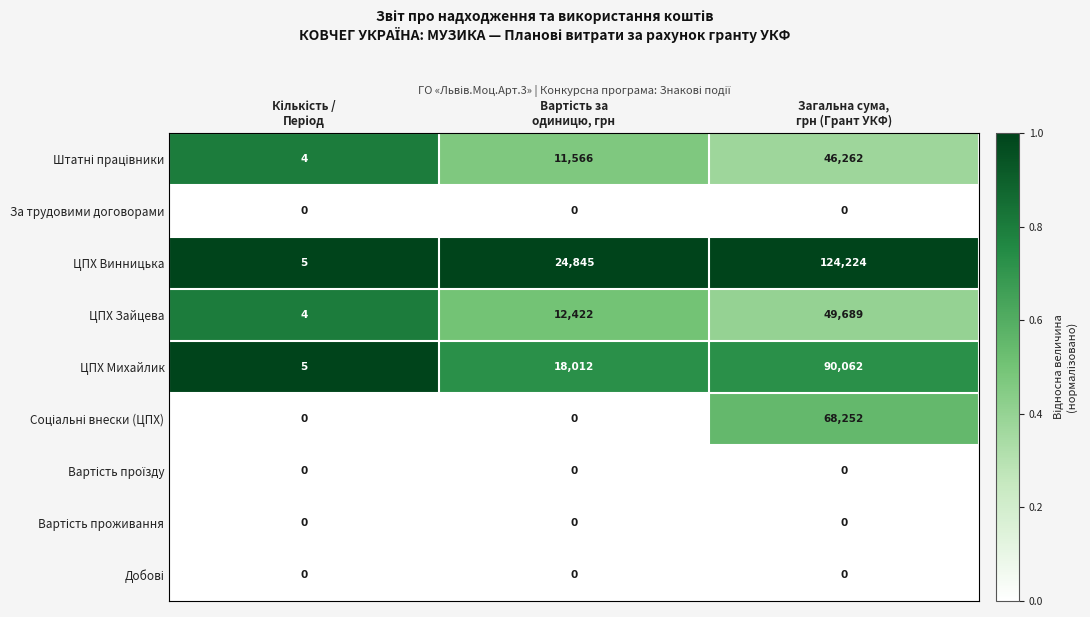

Which series has the widest spread of values?

ЦПХ Винницька